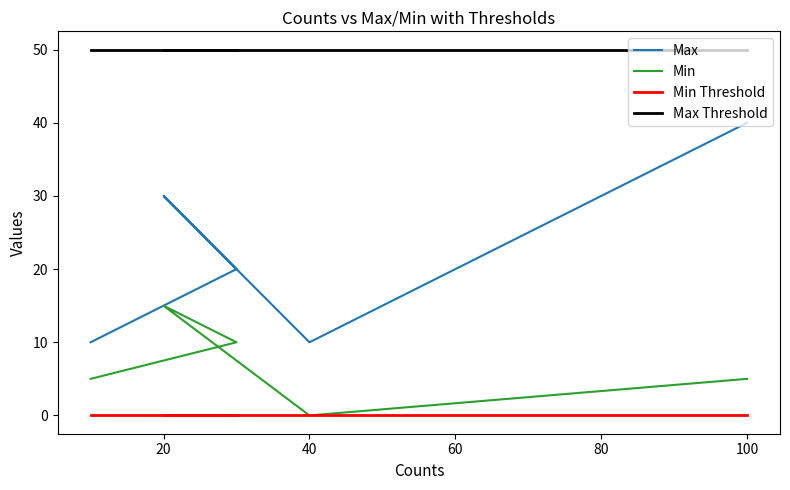

Which series has the largest range (max minus min)?

Max